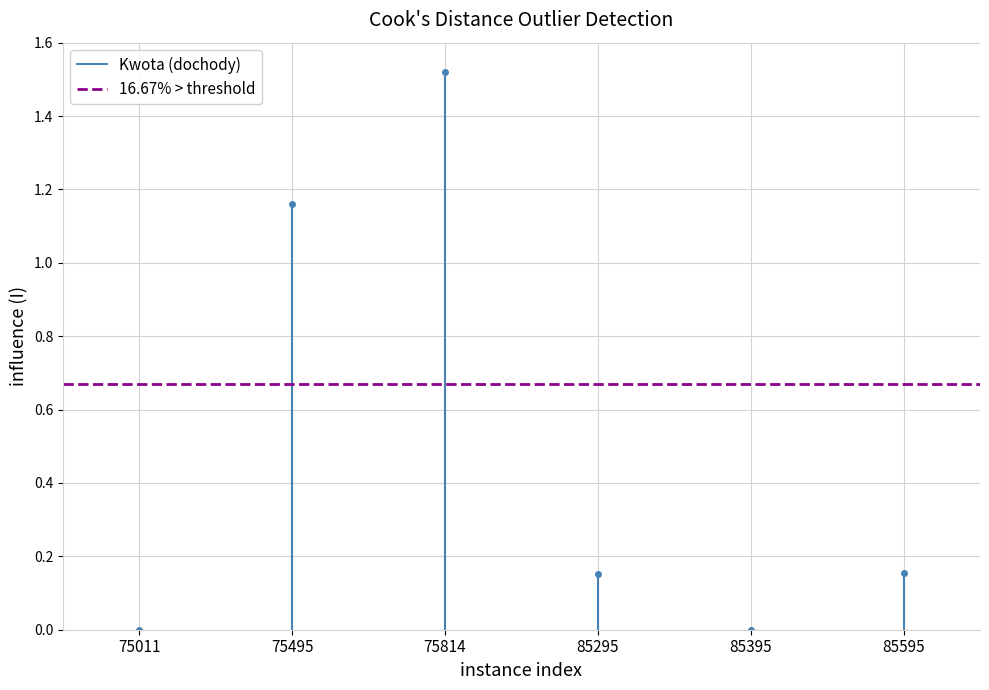

Count the number of data series in this chart.

2